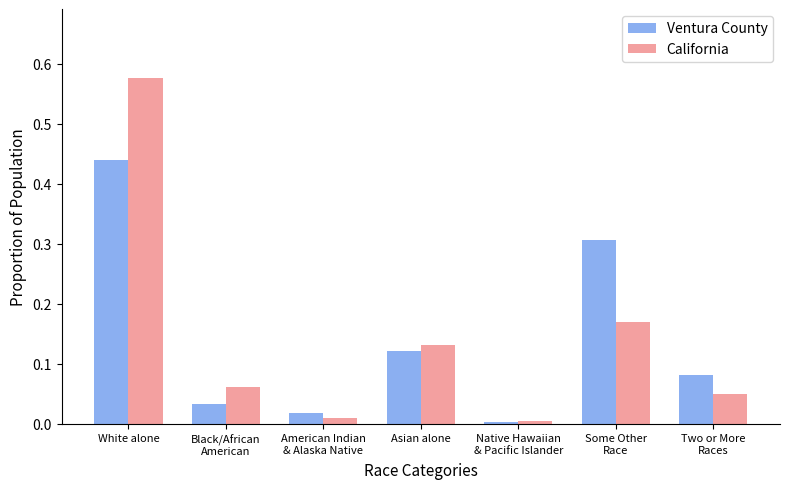

Is the value of California at White alone greater than the value of Ventura County at White alone?

Yes